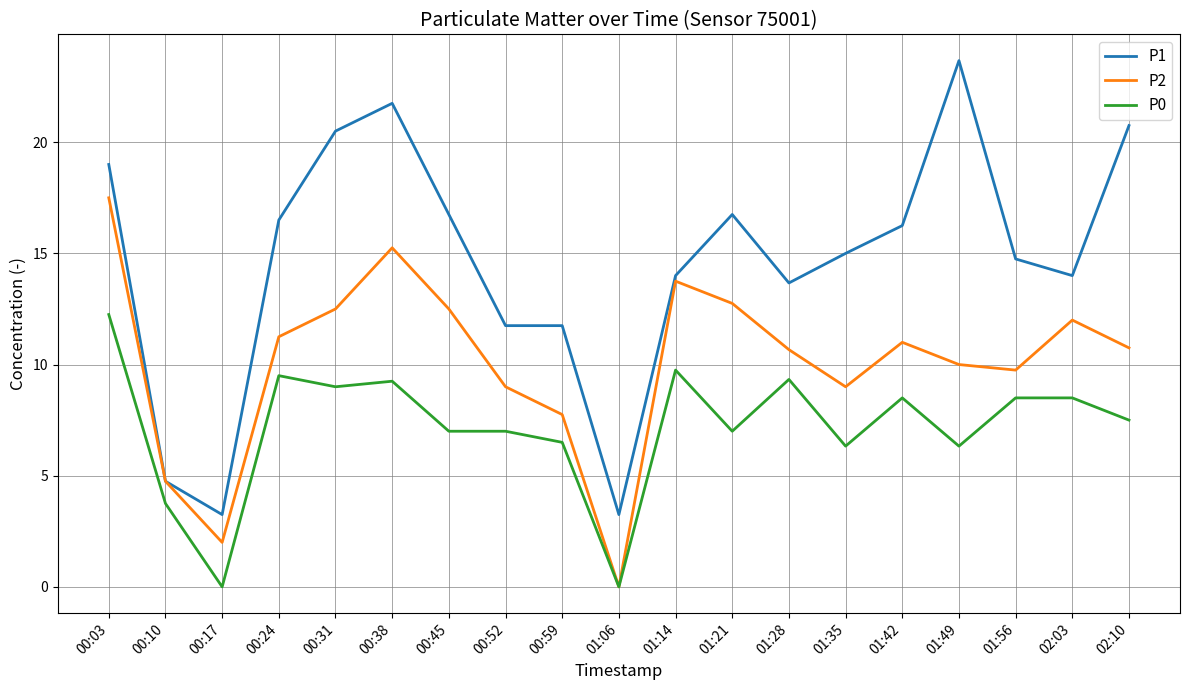

The value of P1 at 00:17 is 3.2. True or false?

True